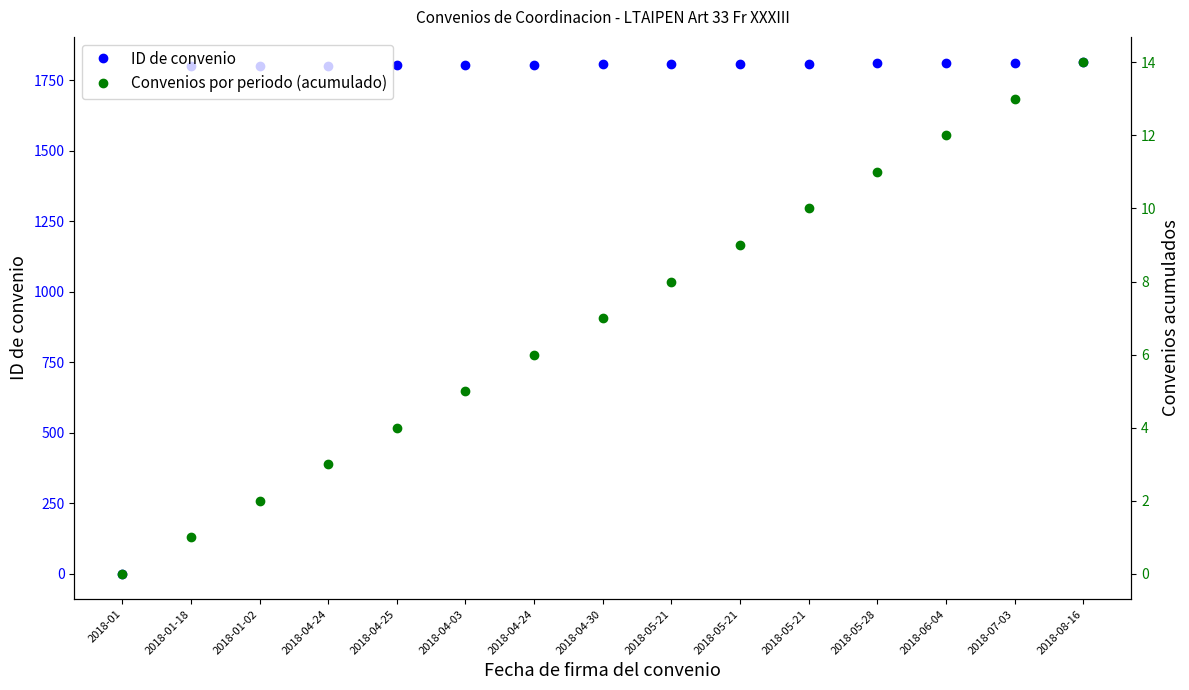

Does the chart have visible grid lines?

No